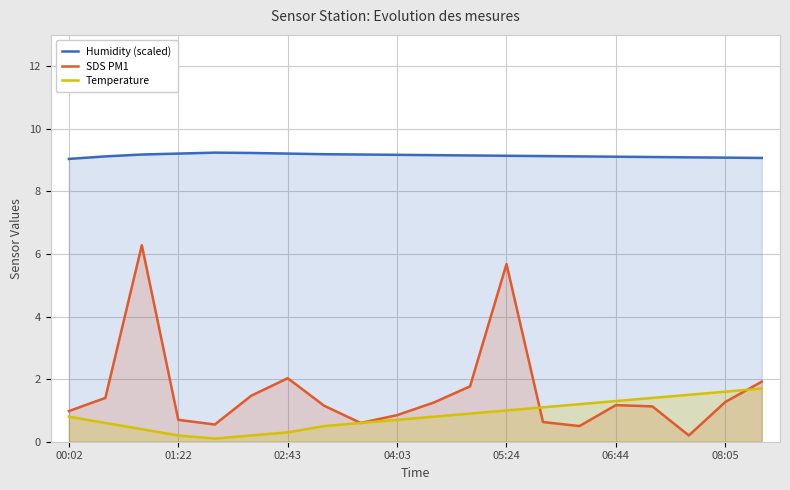

True or false: SDS PM1 has a value of 0.3 at 08:05.

False